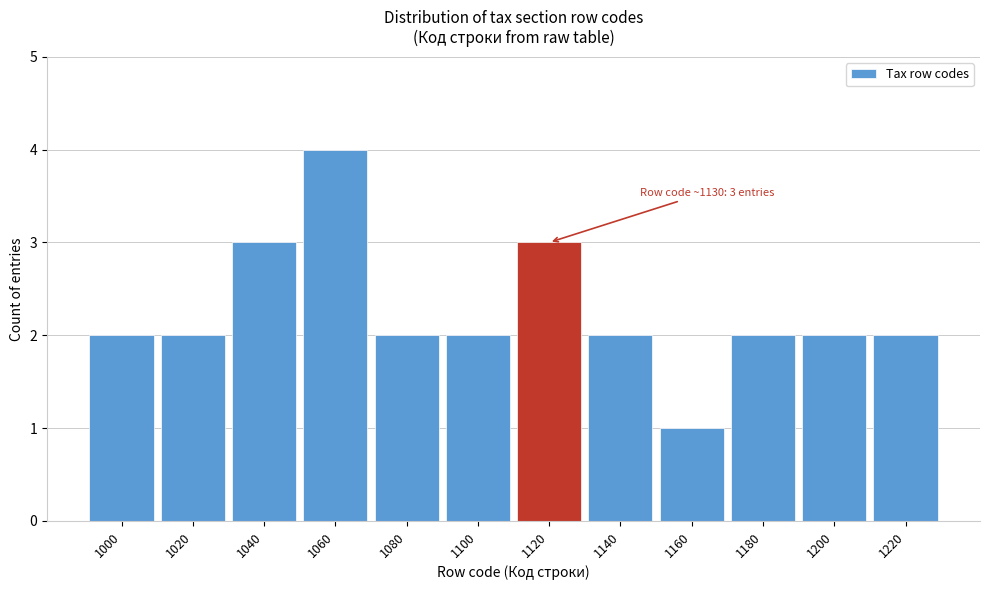

Reading right to left, list all the values displayed in this chart.

1220=2	1200=2	1180=2	1160=1	1140=2	1120=3	1100=2	1080=2	1060=4	1040=3	1020=2	1000=2